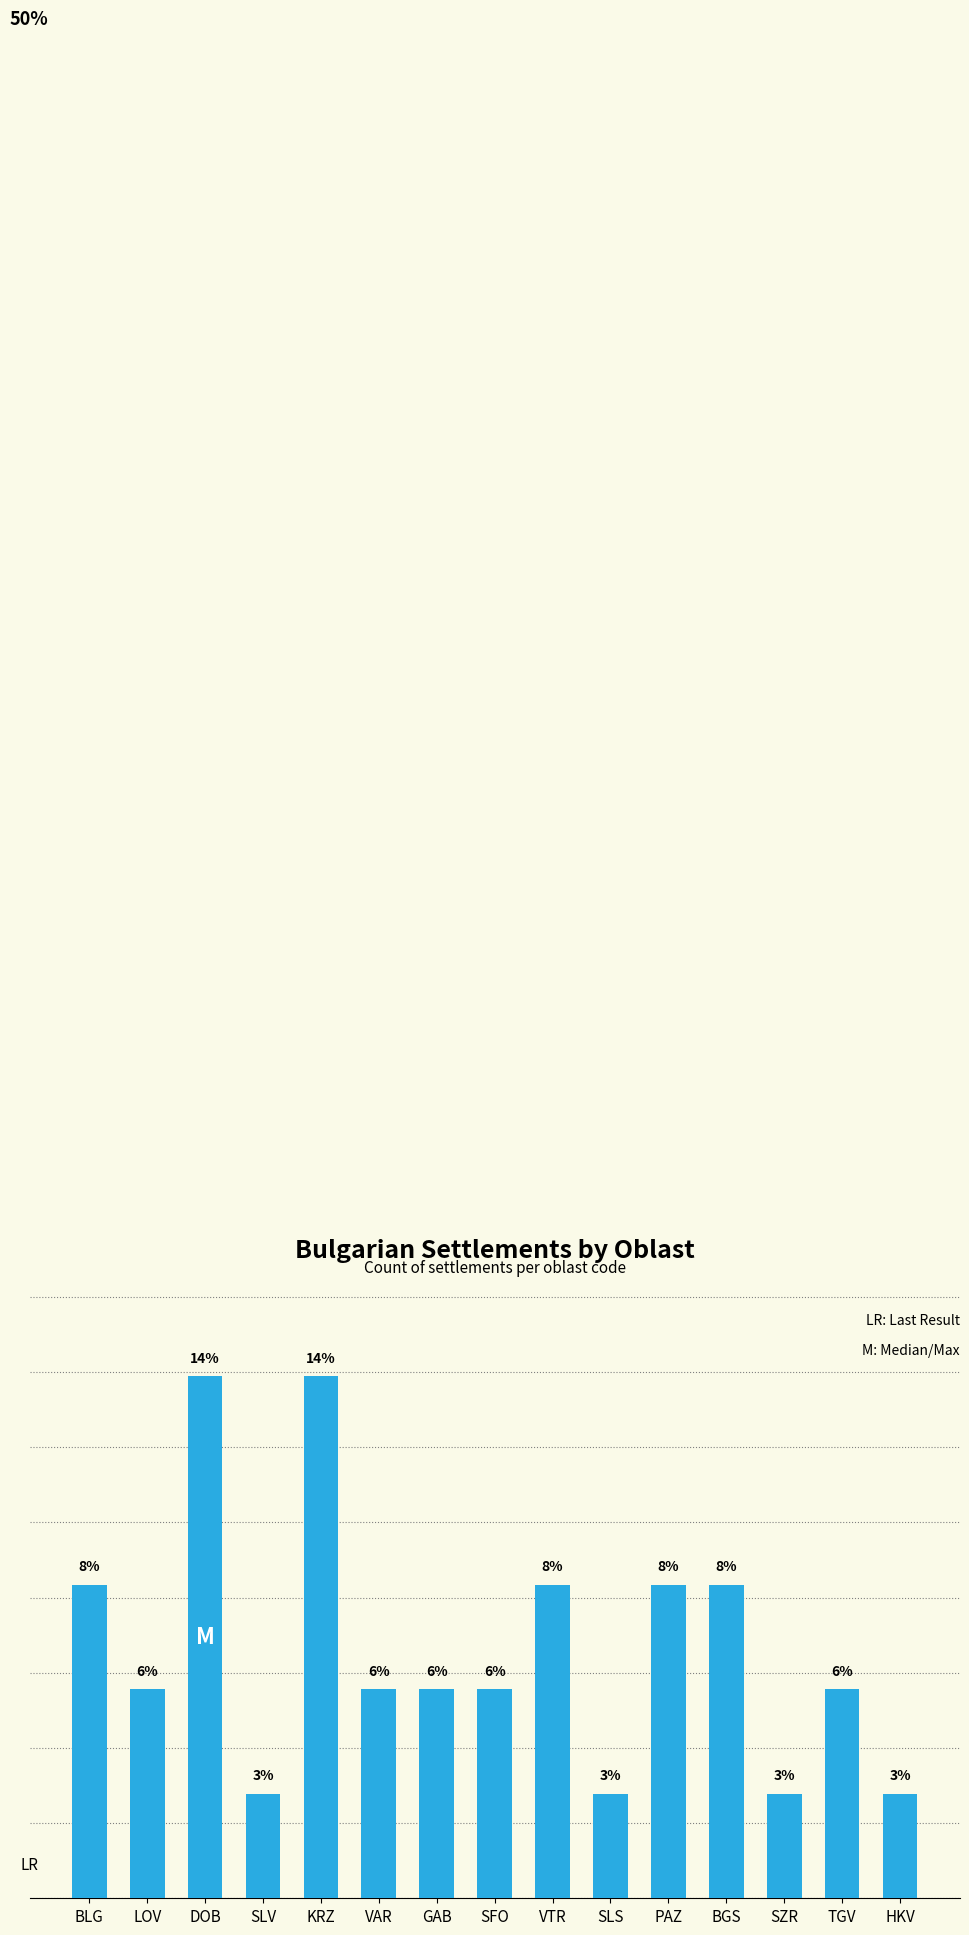

Does the chart contain any negative values?

No